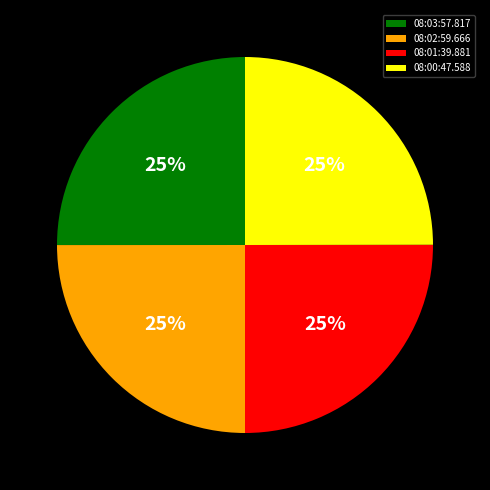

To the nearest percent, what is the average slice percentage?

25%